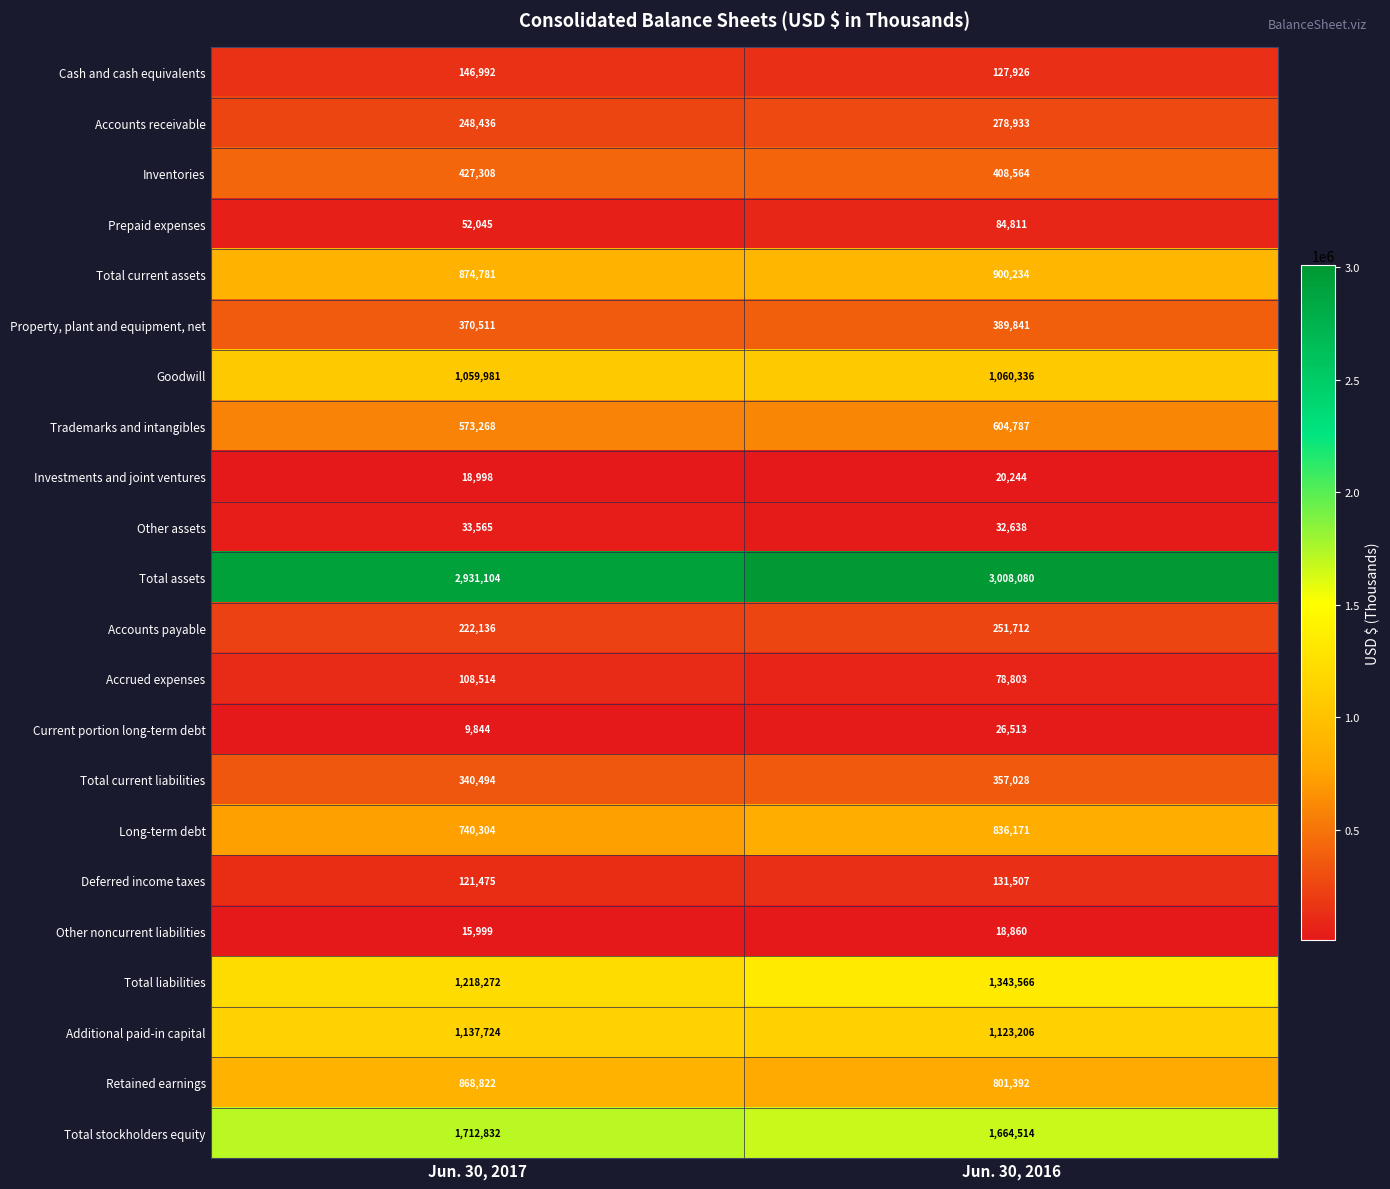

Rank the series by their maximum value, from highest to lowest.

Total assets, Total stockholders equity, Total liabilities, Additional paid-in capital, Goodwill, Total current assets, Retained earnings, Long-term debt, Trademarks and intangibles, Inventories, Property, plant and equipment, net, Total current liabilities, Accounts receivable, Accounts payable, Cash and cash equivalents, Deferred income taxes, Accrued expenses, Prepaid expenses, Other assets, Current portion long-term debt, Investments and joint ventures, Other noncurrent liabilities